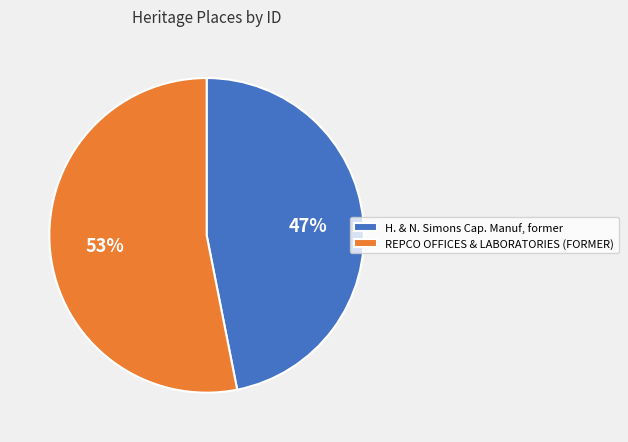

What is the ratio of the value at REPCO OFFICES & LABORATORIES (FORMER) to the value at H. & N. Simons Cap. Manuf, former?

1.1